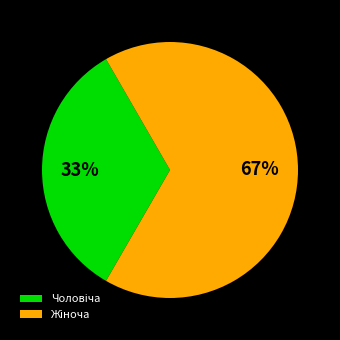

Is there any slice that represents more than half of the pie?

Yes